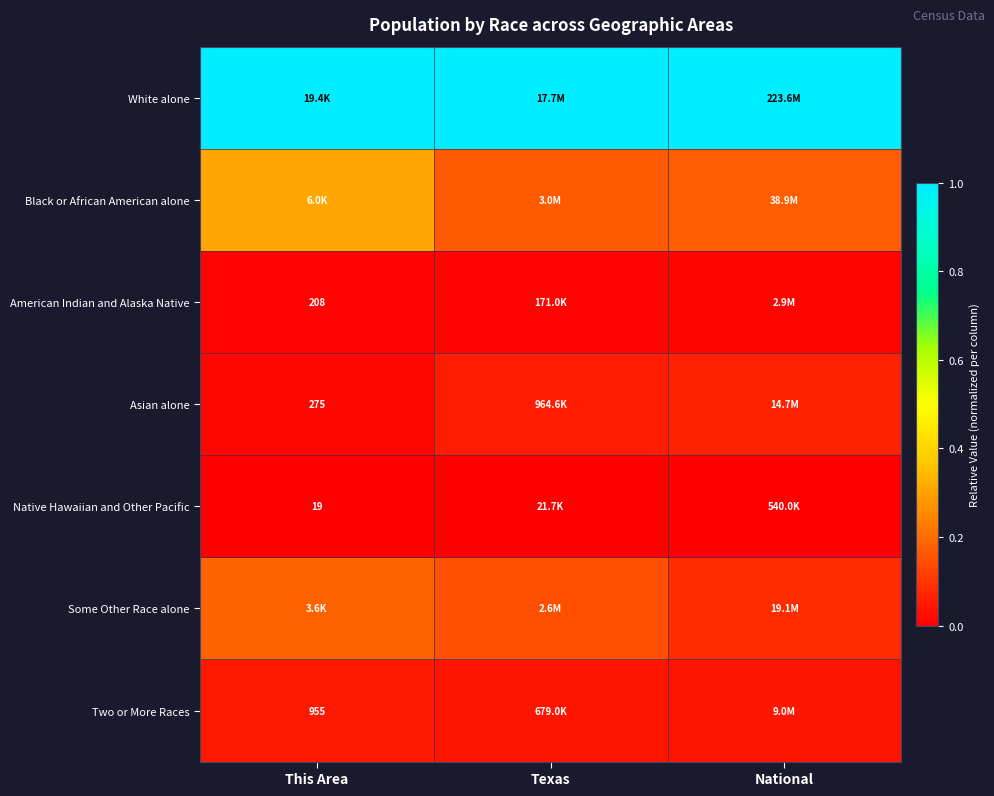

Rank the categories by White alone value from lowest to highest.

This Area, Texas, National